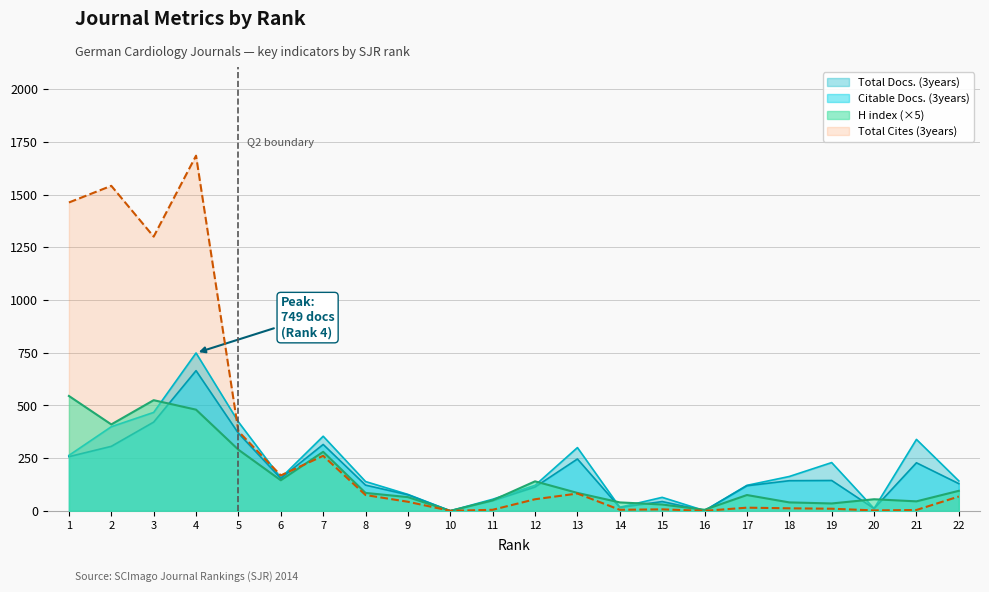

At how many categories does at least one series exceed 1469?

2